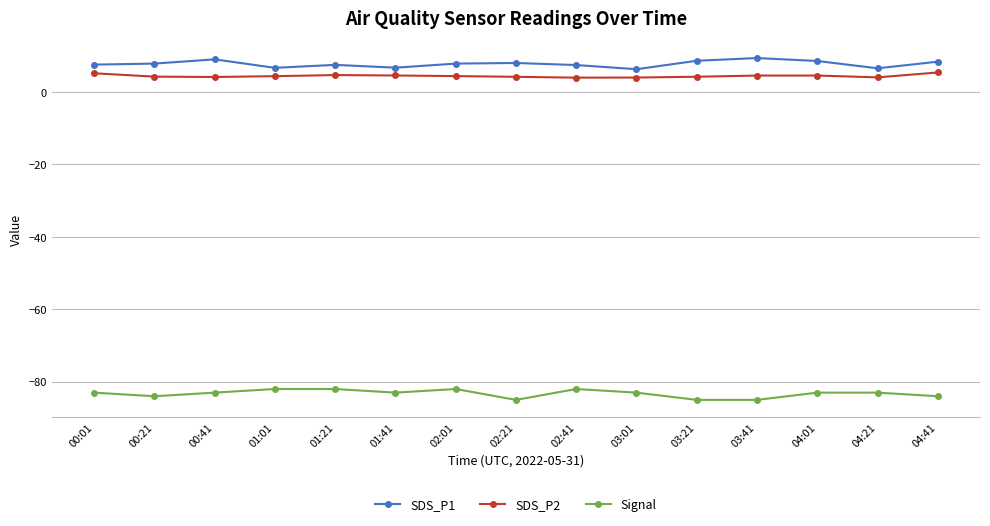

What is the total value across all series at 02:21?

-72.8